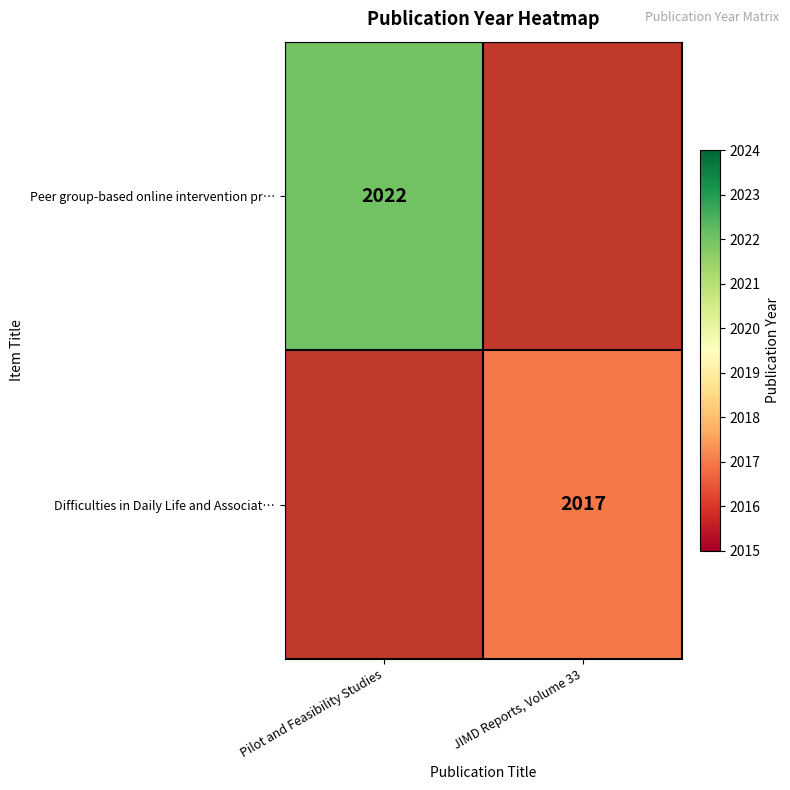

The Difficulties in Daily Life and Associat… series shows 649 at JIMD Reports, Volume 33. True or false?

False